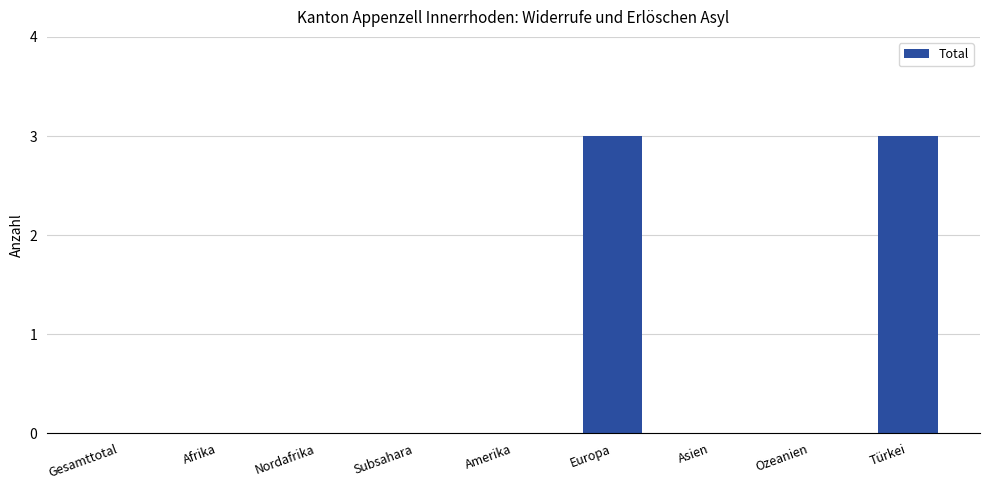

The chart shows a value of 2 at Nordafrika. True or false?

False